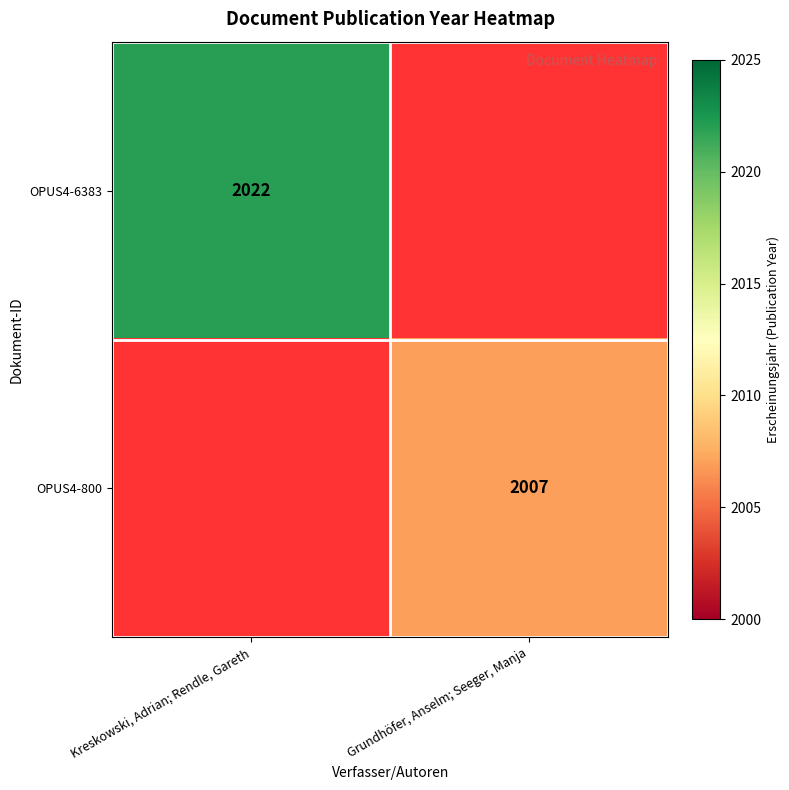

True or false: OPUS4-6383 has a value of 2022 at Kreskowski, Adrian; Rendle, Gareth.

True